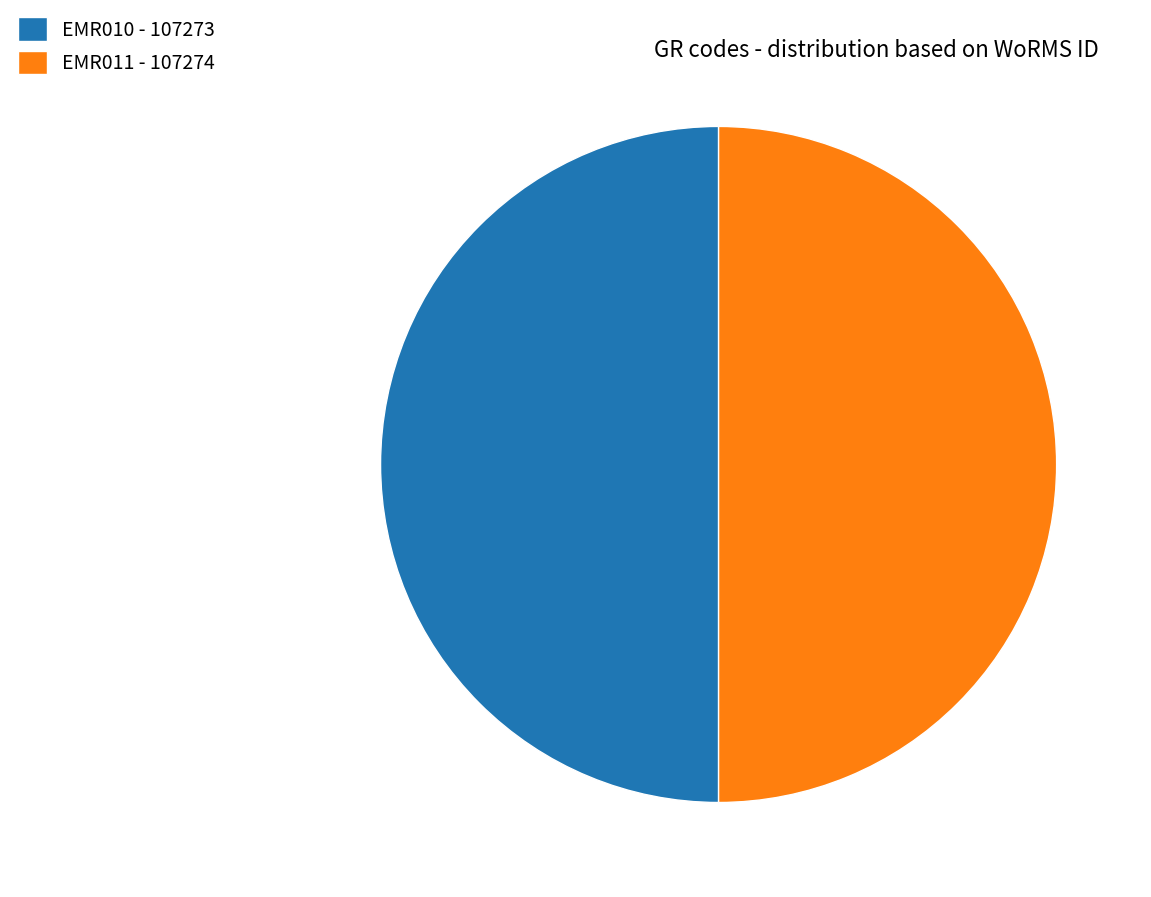

Is the sum of EMR011 - 107274 and EMR010 - 107273 greater than half?

Yes